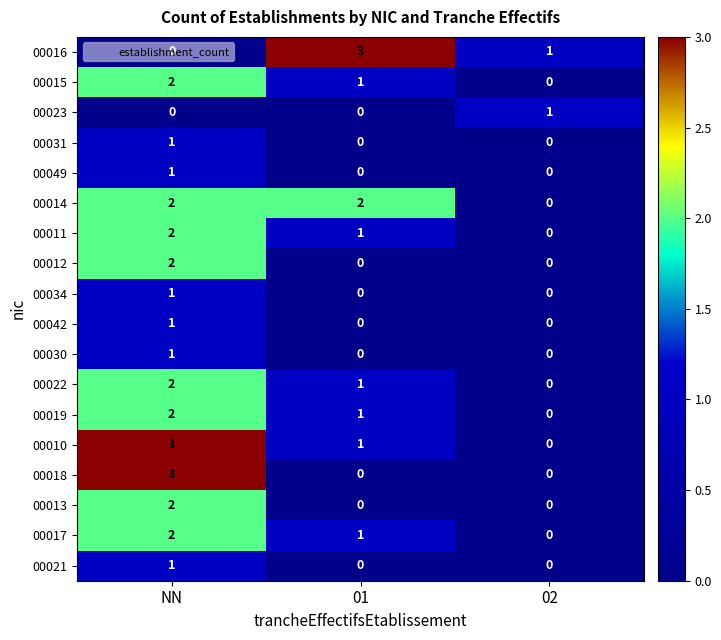

List the labels in order of 00022 value, smallest first.

02, 01, NN